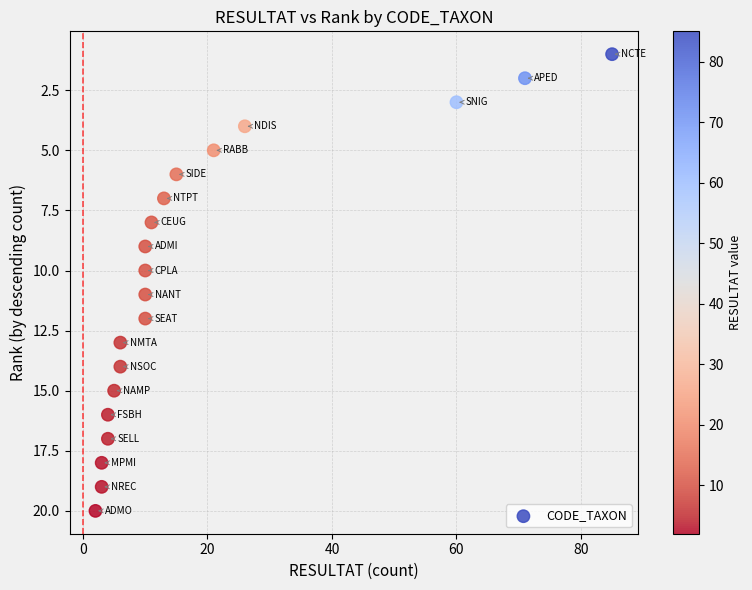

What is the range of Y values (max minus min)?

19